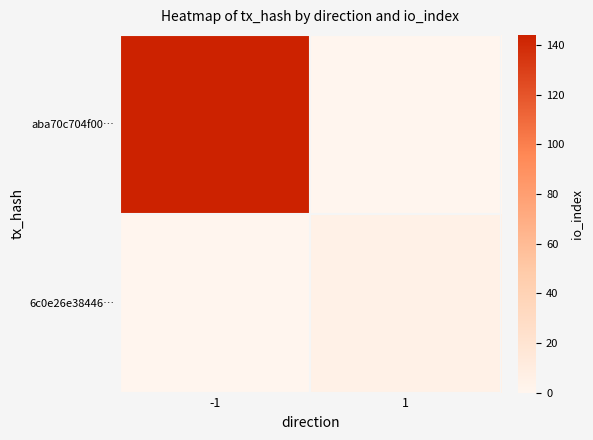

What is the difference between the highest and lowest values at 1?

5